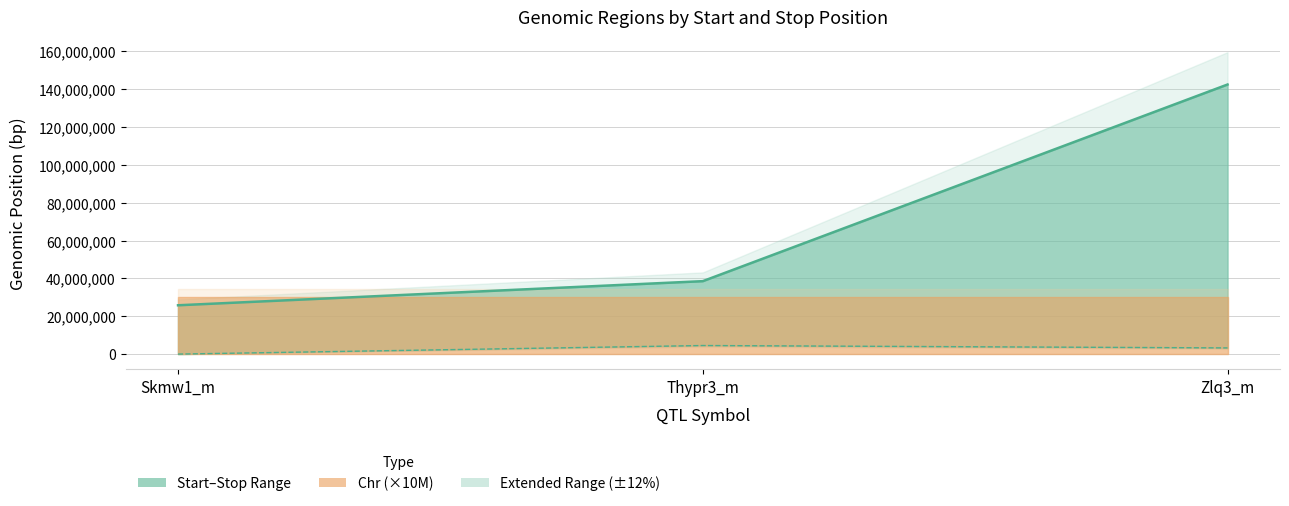

What is the approximate value of Stop at Thypr3_m?

38525519